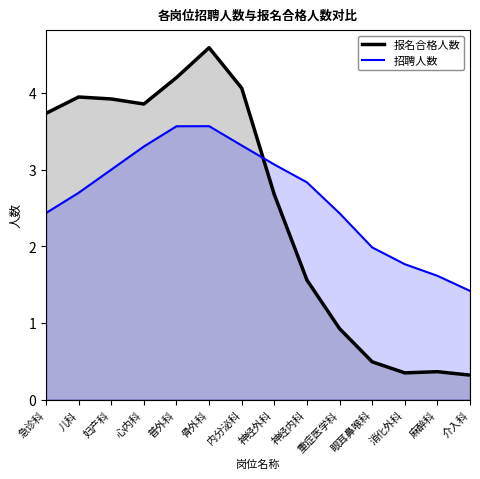

Does the chart have visible grid lines?

No